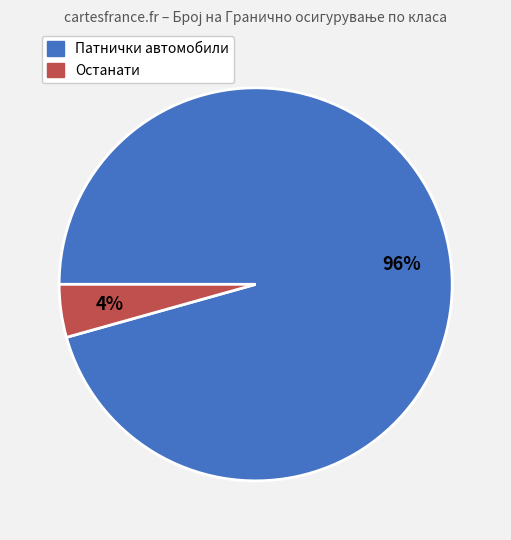

To the nearest percent, what is the average slice percentage?

50%